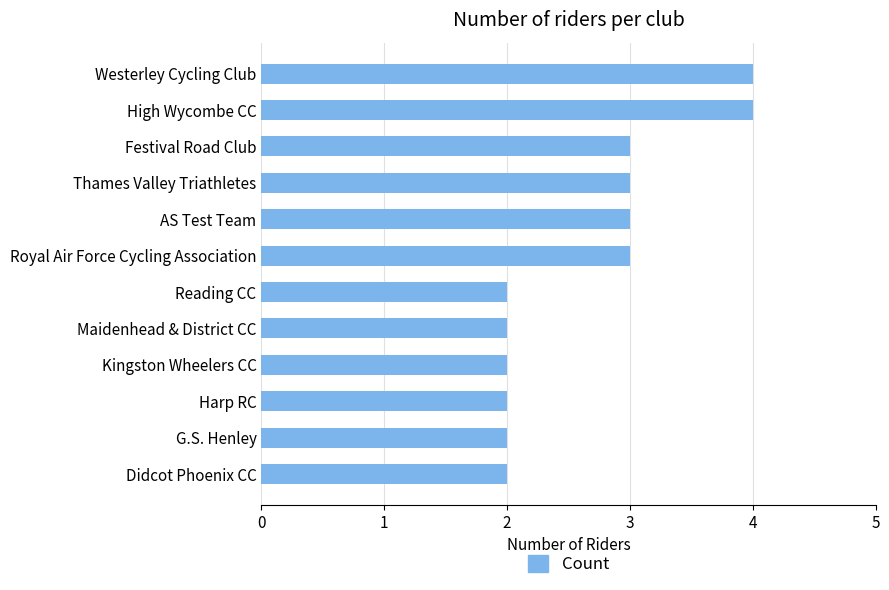

What is the maximum value shown in the chart?

4